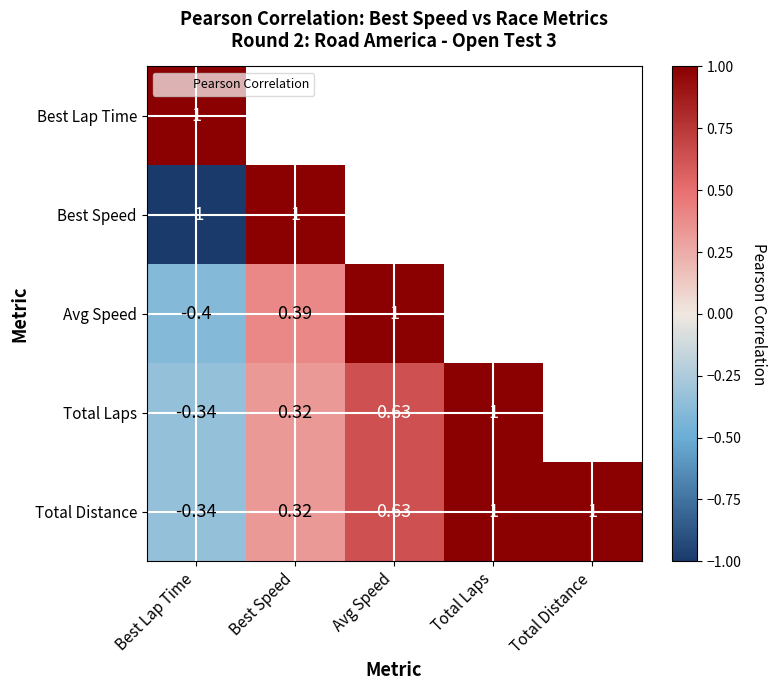

Which series has the largest total across all categories?

Total Distance